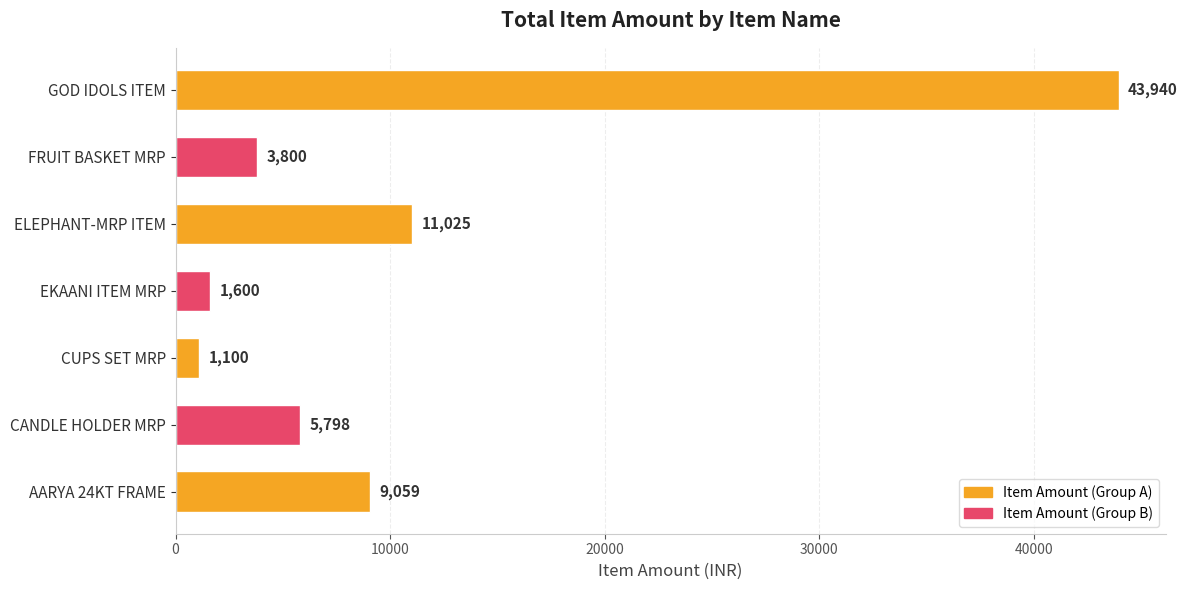

What is the ratio of the value at FRUIT BASKET MRP to the value at AARYA 24KT FRAME?

0.4